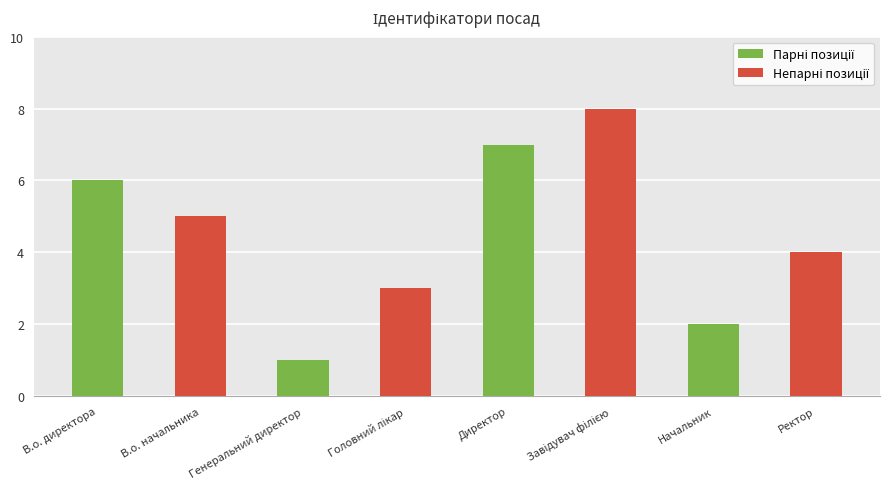

Count the values in the range 3 to 7.

5